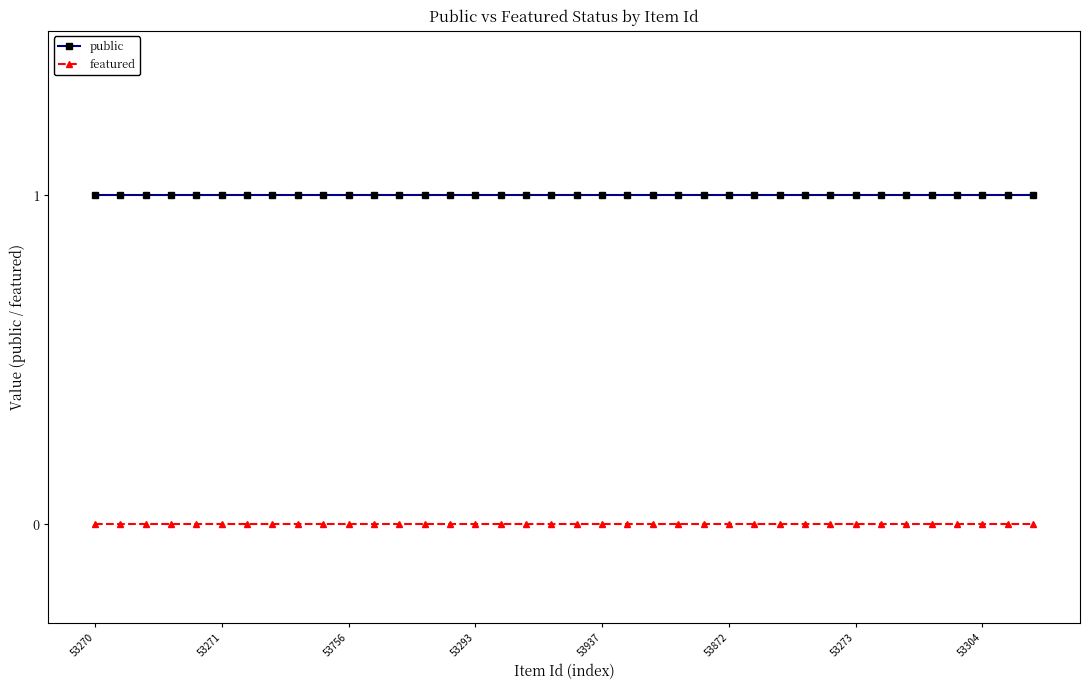

True or false: featured and public cross at least once.

False